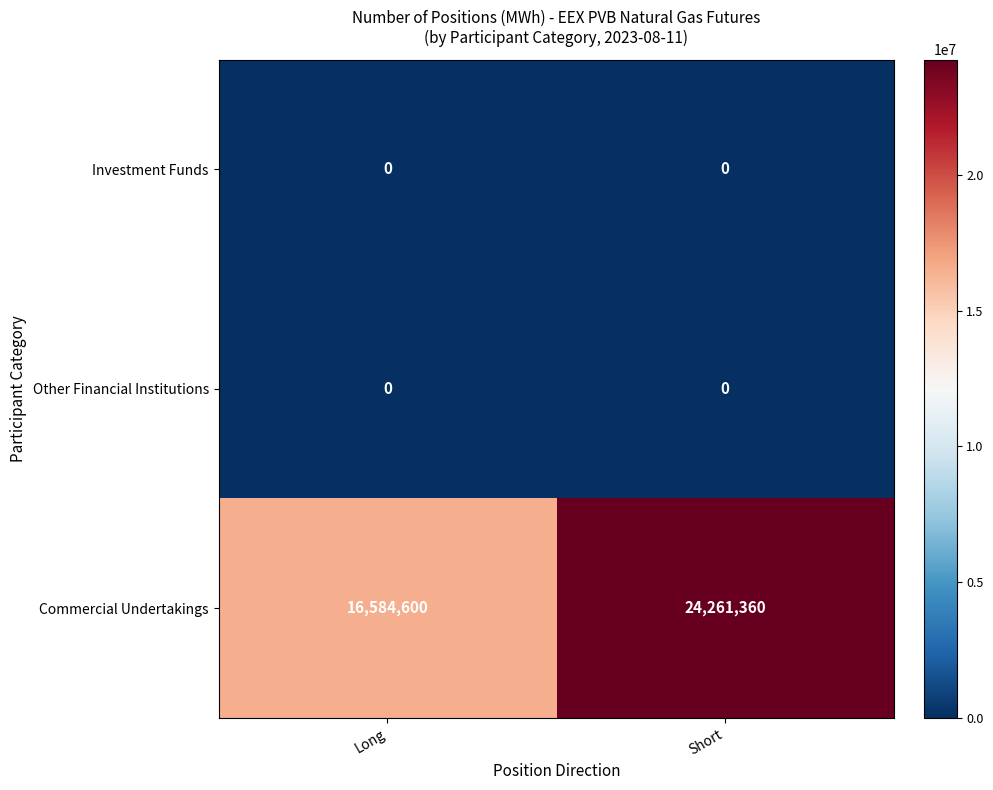

What is the approximate value of Commercial Undertakings at Short, to the nearest 100?

24261400